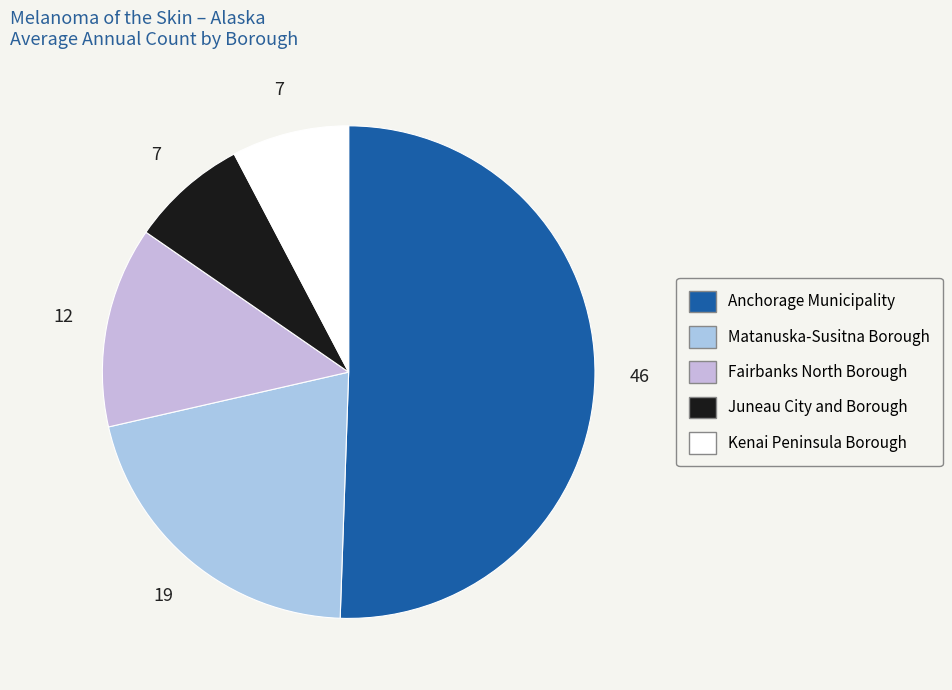

How many segments does this pie chart have?

5